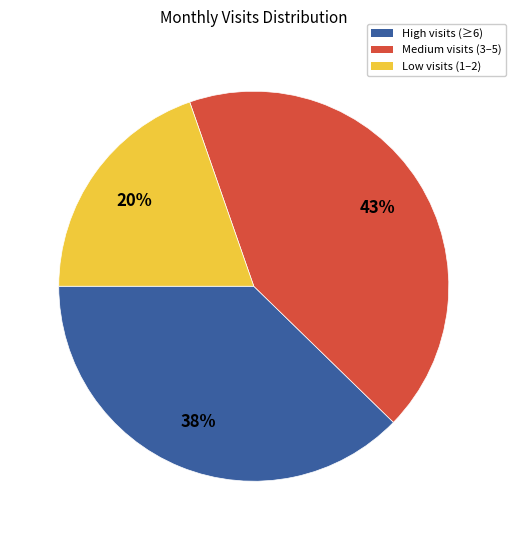

To the nearest percent, what is the difference between the largest and smallest slice percentages?

23%